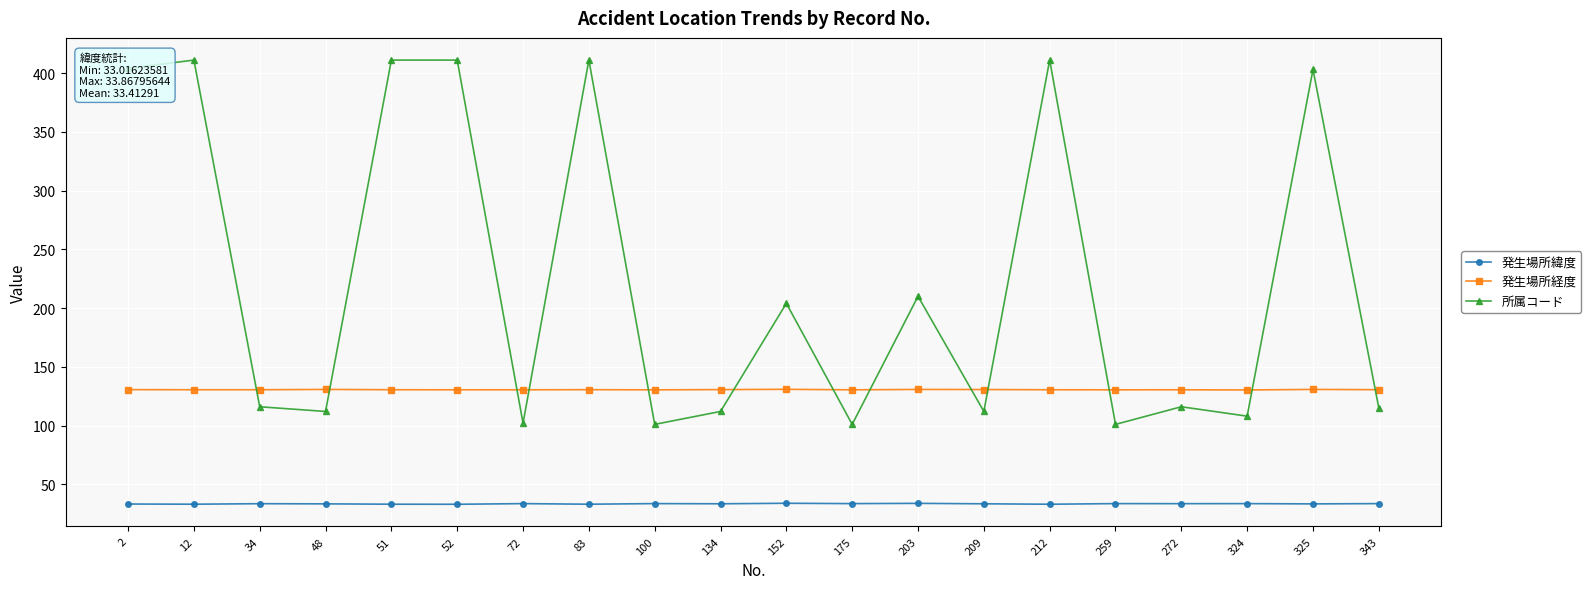

The 発生場所緯度 series shows 52.8 at 34. True or false?

False